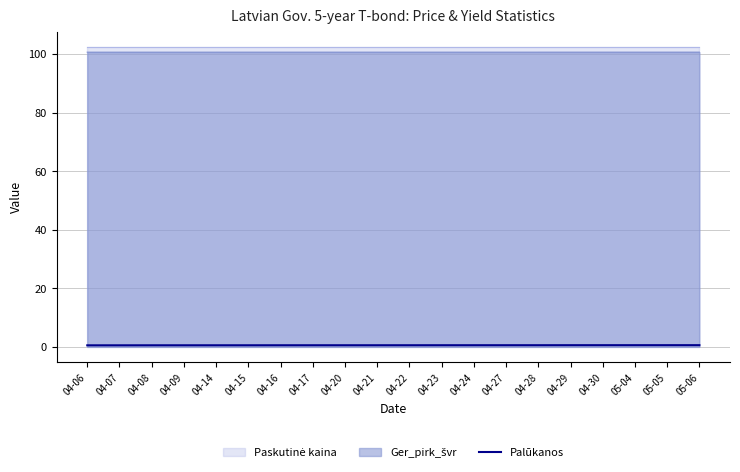

True or false: Palūkanos has a value of 0.5 at 04-07.

True